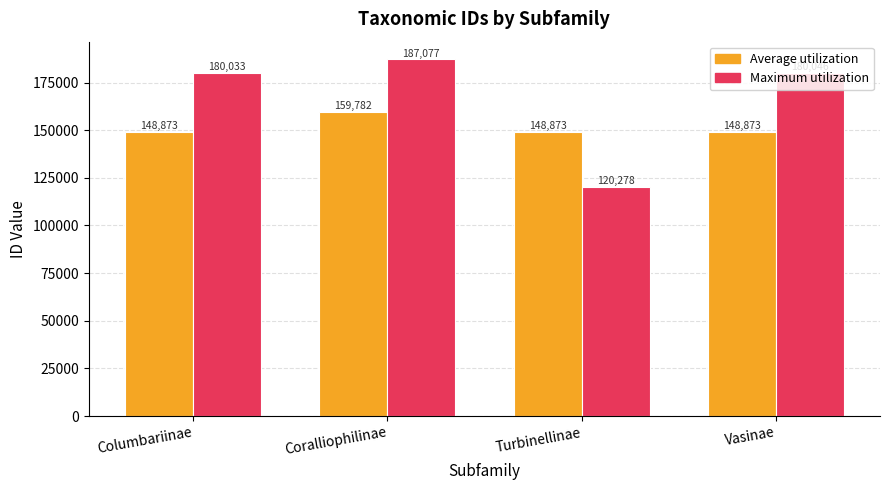

Between Columbariinae and Turbinellinae, which series saw the biggest shift?

Maximum utilization